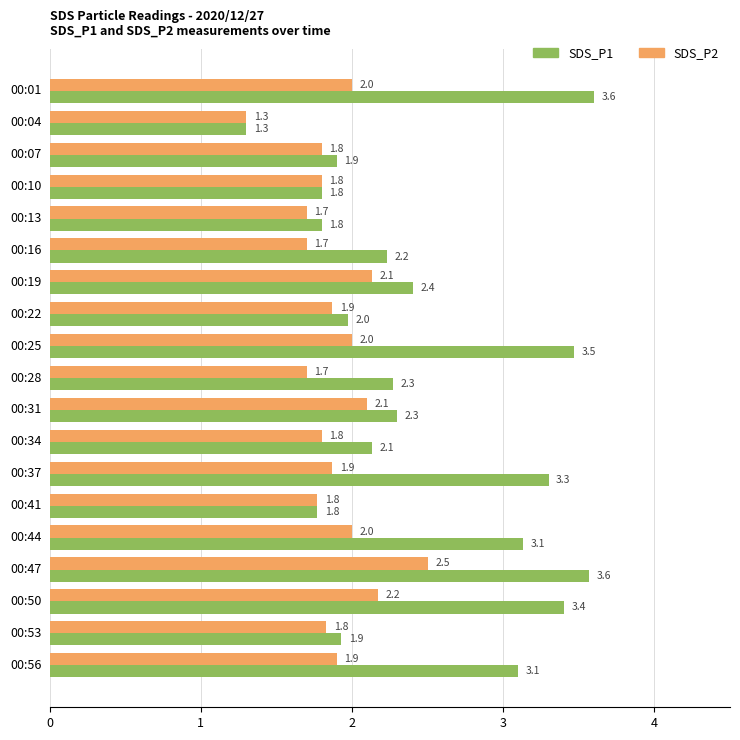

What is the difference between the maximum and second lowest values in the SDS_P2 series?

0.8